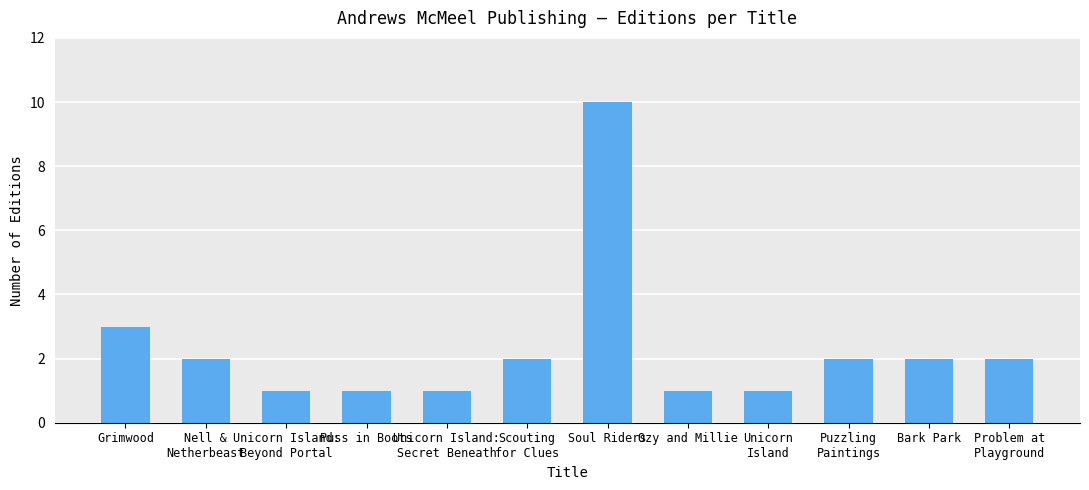

How many values are between 1 and 2?

10